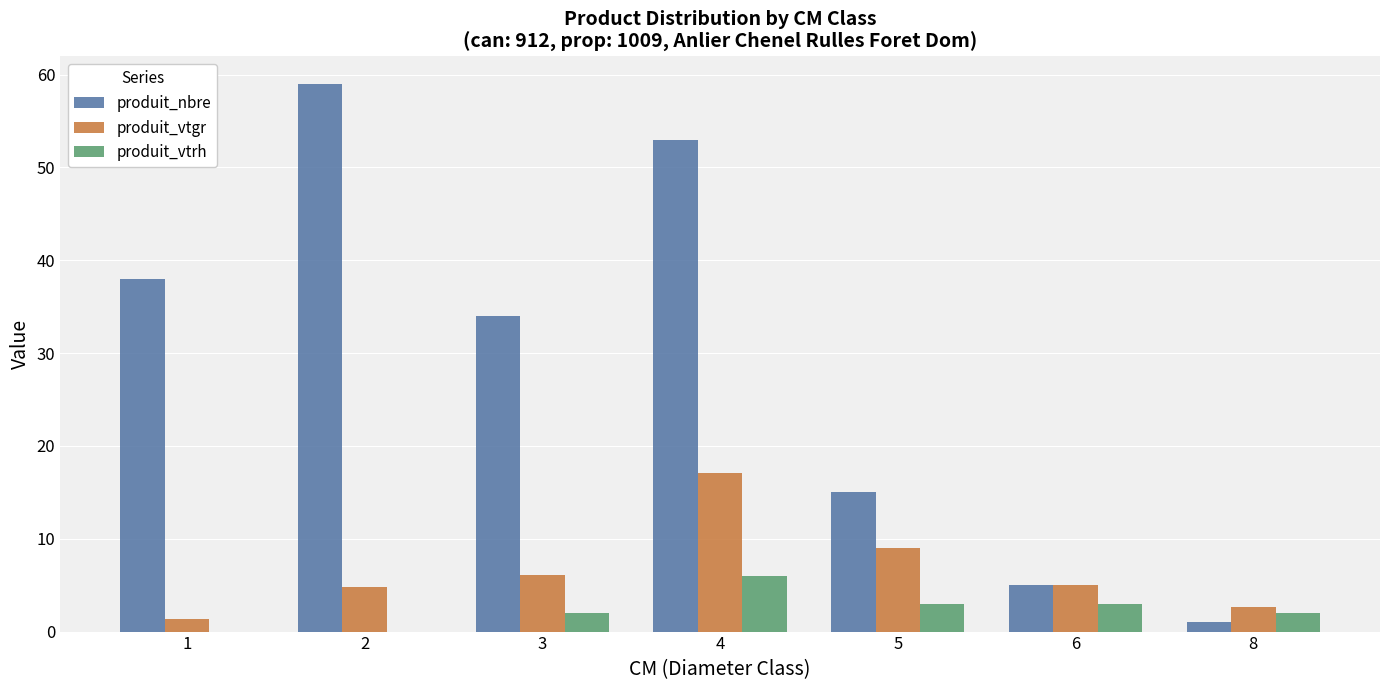

Which series changed the most between 5 and 8?

produit_nbre